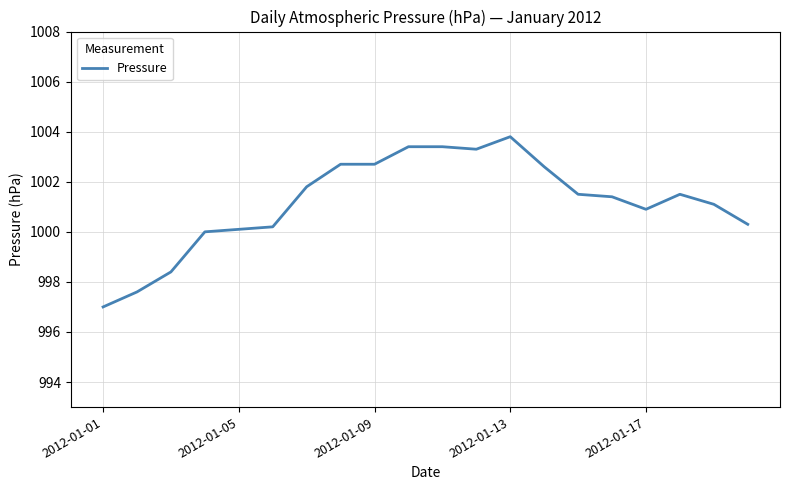

How many lines are shown in the chart?

1